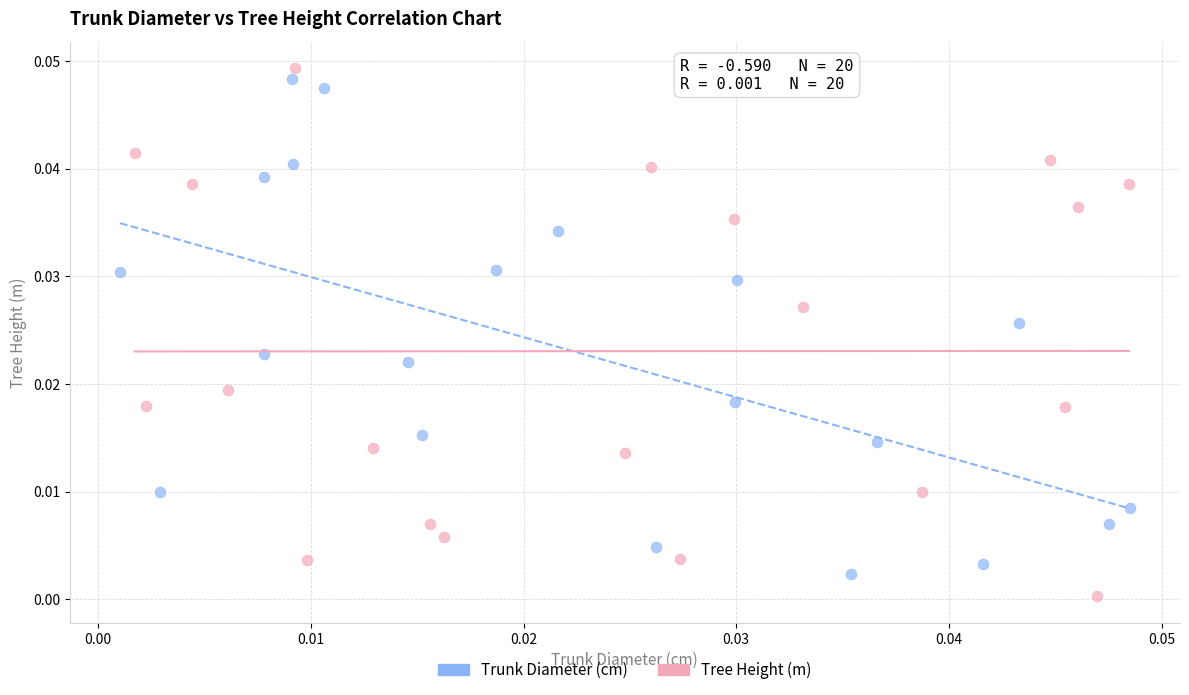

Which series contains the lowest Y value?

Tree Height (m)